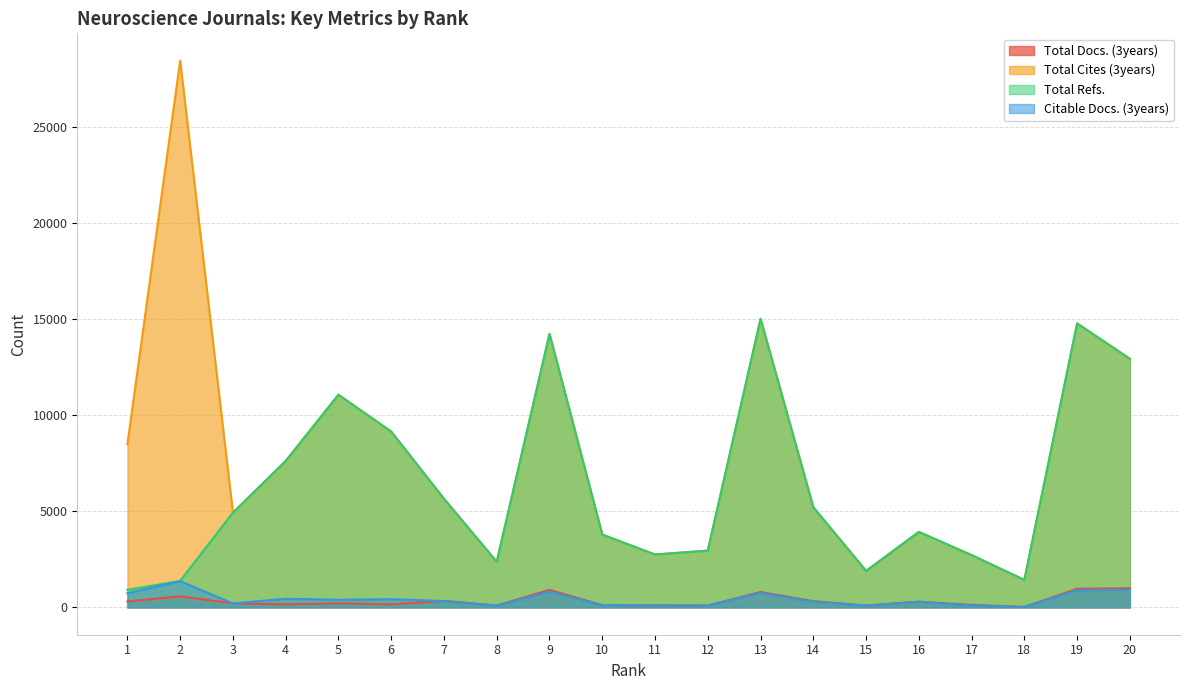

Which series has the largest total across all categories?

Total Cites (3years)